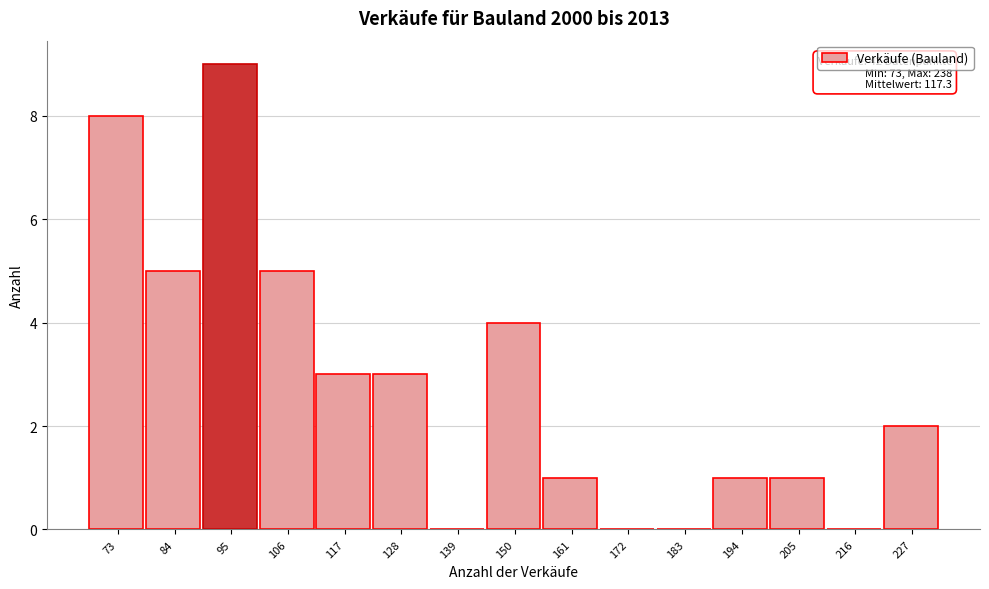

Reading right to left, what are all the values shown in this chart?

227=2	216=0	205=1	194=1	183=0	172=0	161=1	150=4	139=0	128=3	117=3	106=5	95=9	84=5	73=8